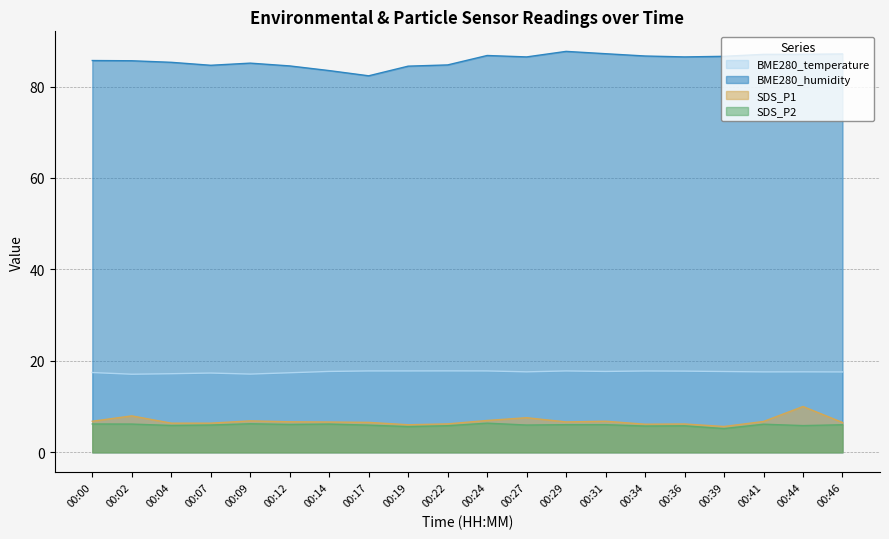

At which category is the sum across all series the highest?

00:44